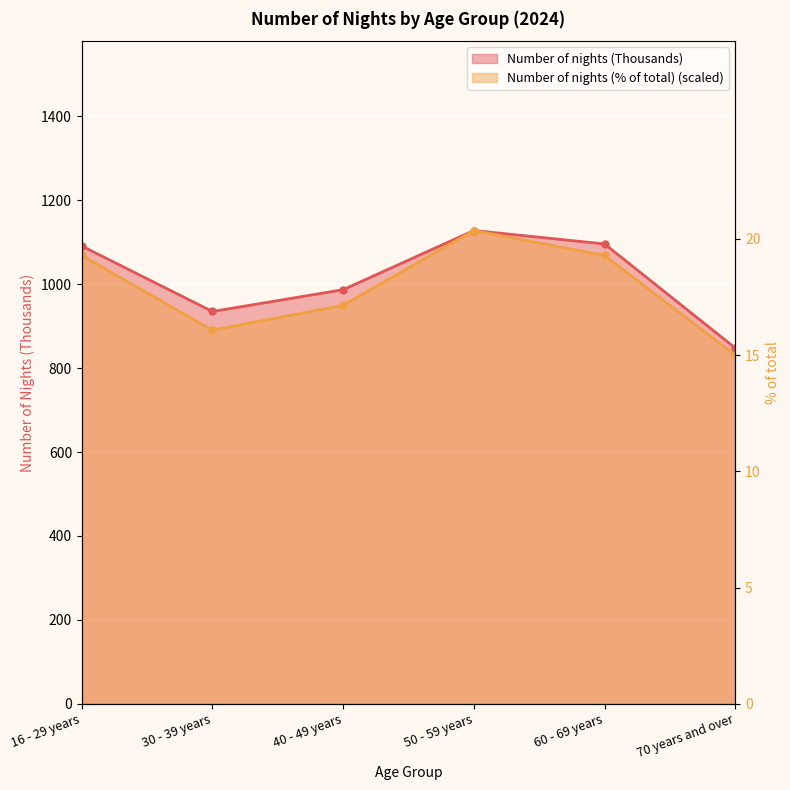

What is the difference between the Number of nights (% of total) values at 60 - 69 years and 50 - 59 years?

59.4